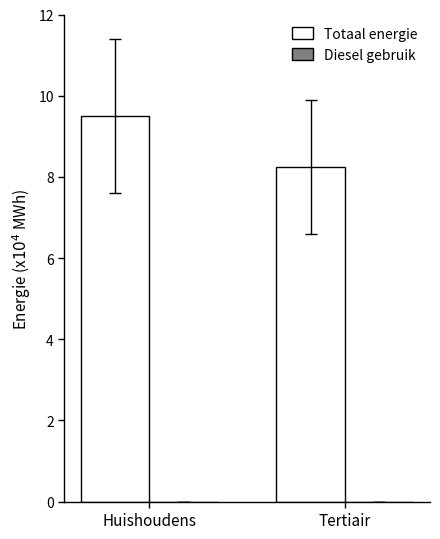

Is it true that the value at Tertiair is 8.2?

True